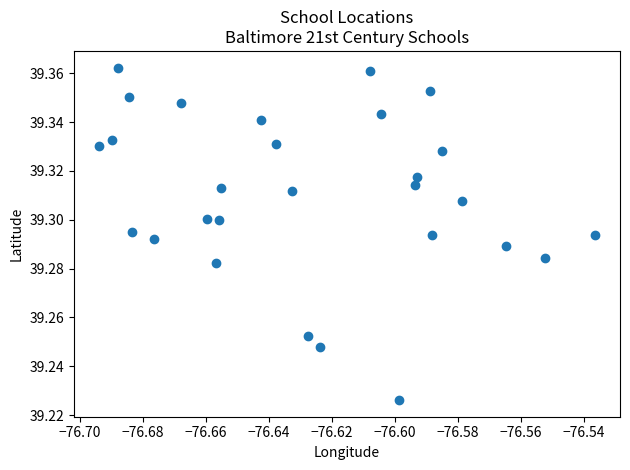

How many points are shown in the scatter plot?

28